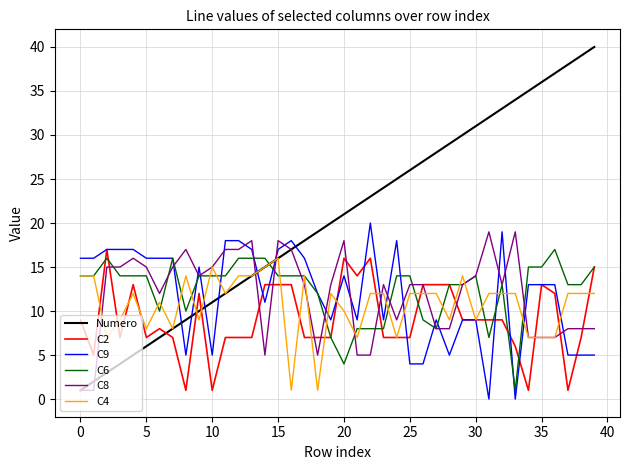

After their last crossing, which series has the higher values: C8 or C9?

C8